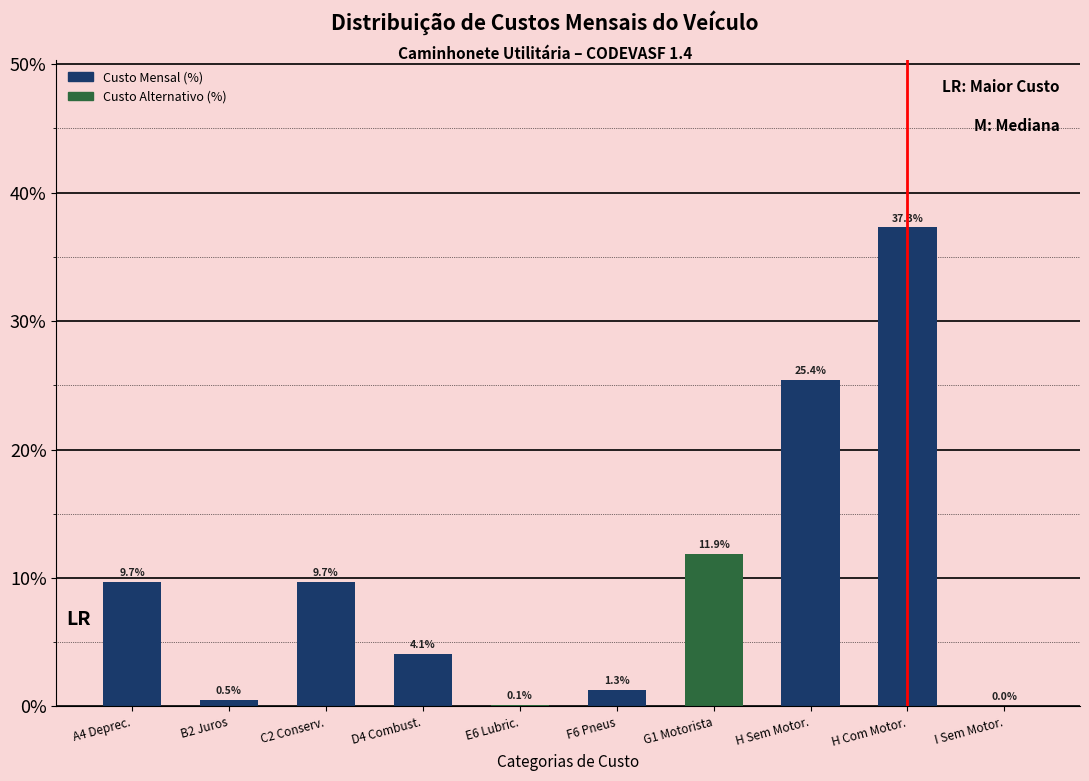

At which category does the chart reach its peak across all series?

H Com Motor.